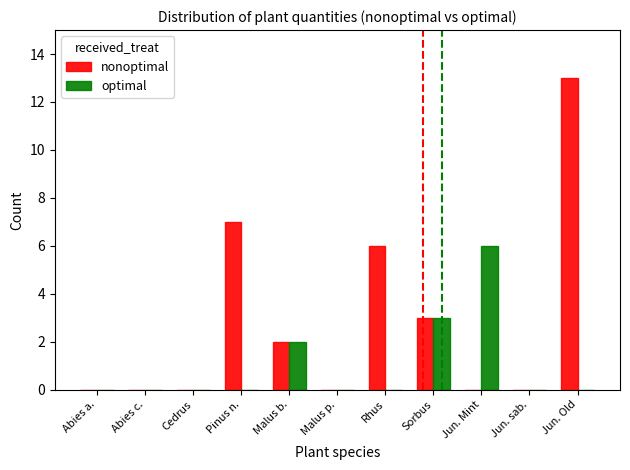

How many data points does each series have?

11